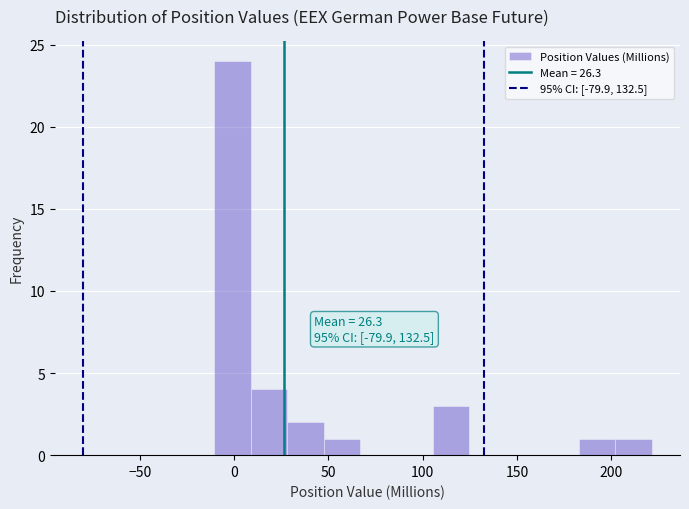

Around what value on the x-axis is the tallest bar? Give the approximate position of its centre, as read against the axis.

0